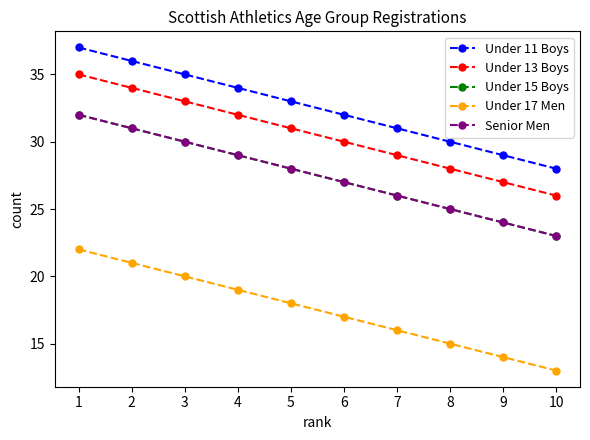

Does the chart display data point markers on the line(s)?

Yes